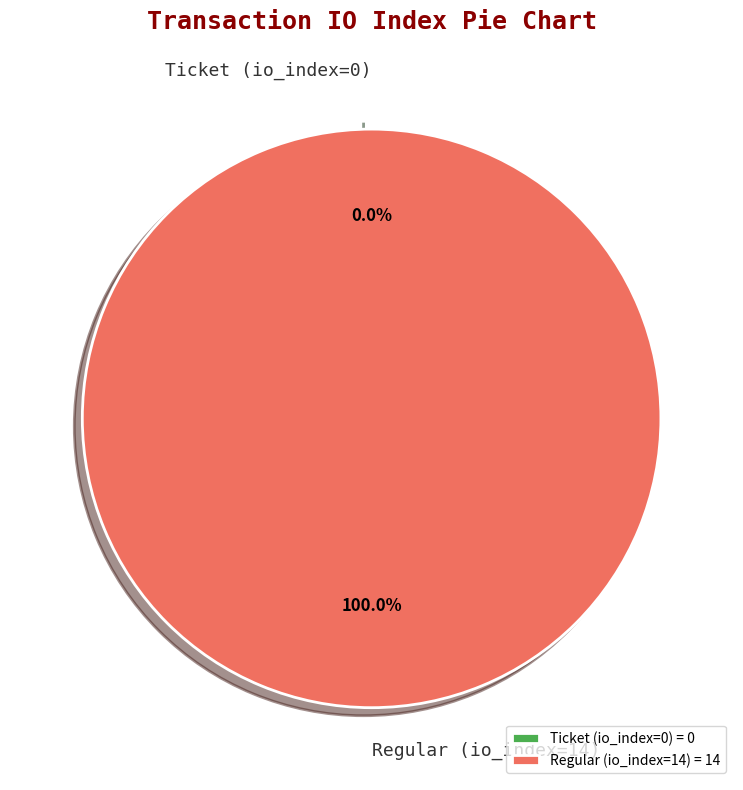

Rank the categories by value from lowest to highest.

Ticket (io_index=0), Regular (io_index=14)